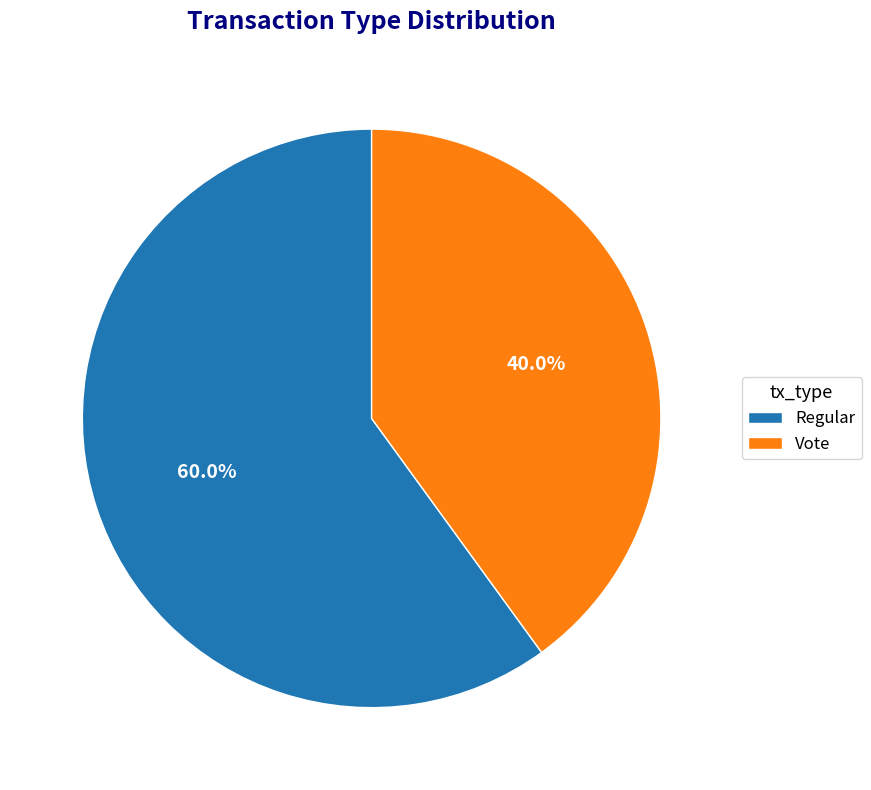

What is the largest slice in the pie chart?

Regular